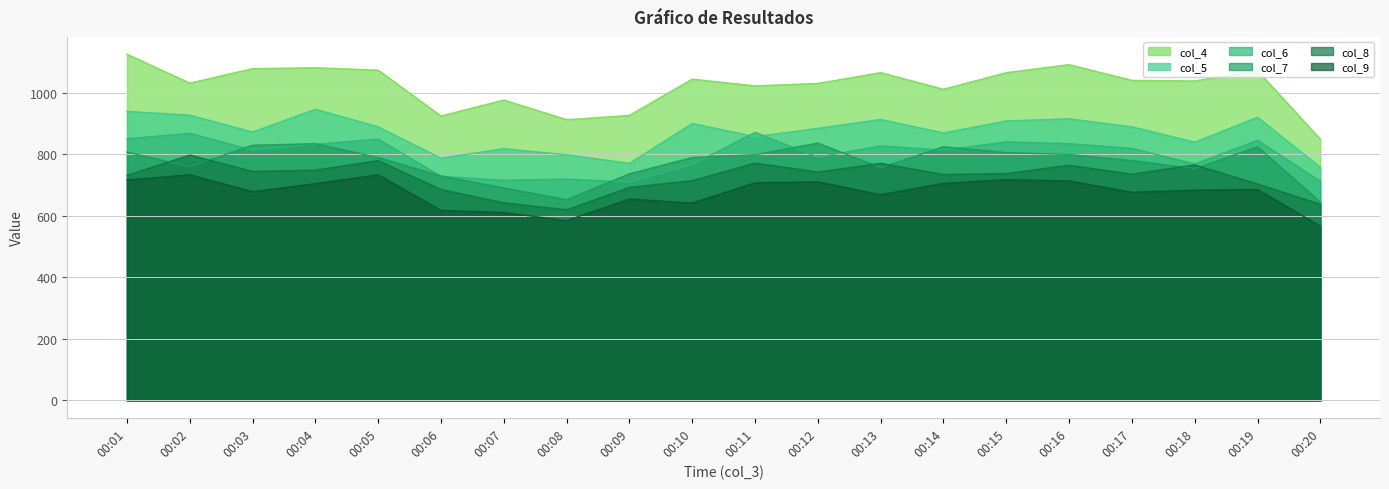

Where is the first local minimum for col_5?

00:03